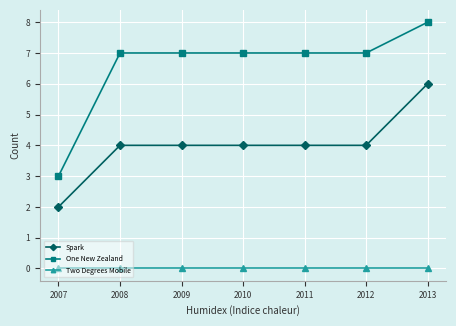

What is the value of the One New Zealand point at the 6th from the left?

7